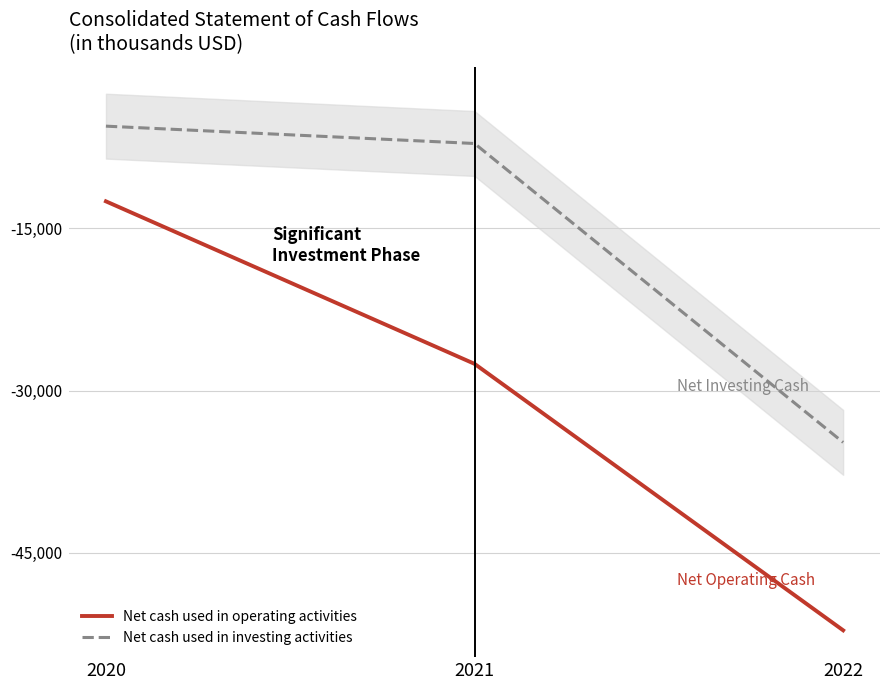

Where does the Net cash used in operating activities series first go above -27532?

2020